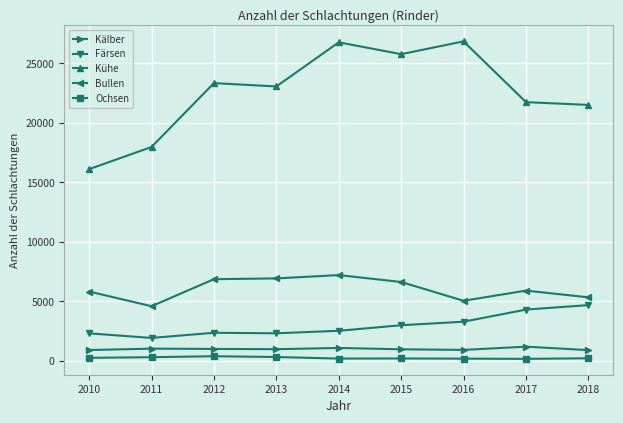

How many lines are shown in the chart?

5